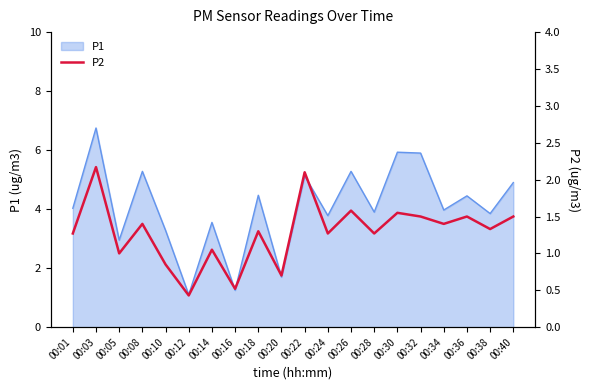

Is it true that P1 equals 1.2 at 00:16?

True